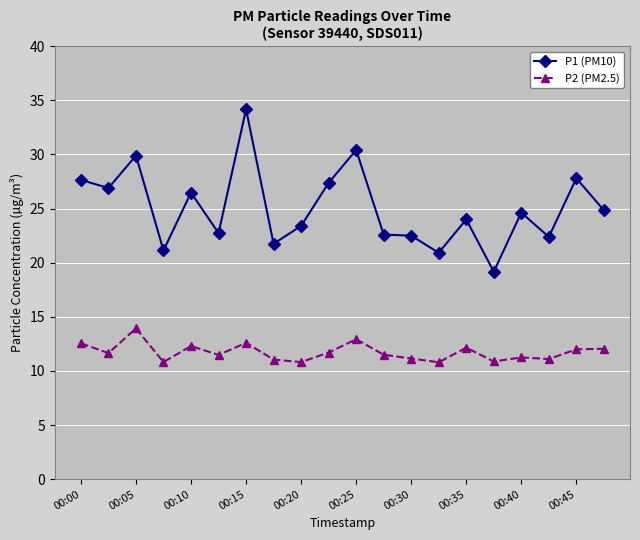

True or false: P1 (PM10) has more than 1 points higher than both neighbors.

True